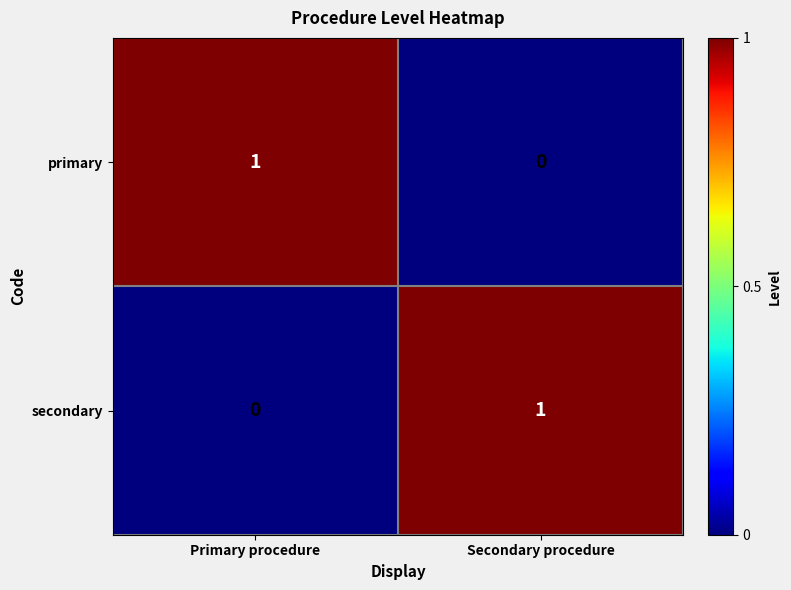

At which label is secondary closest to 0?

Primary procedure